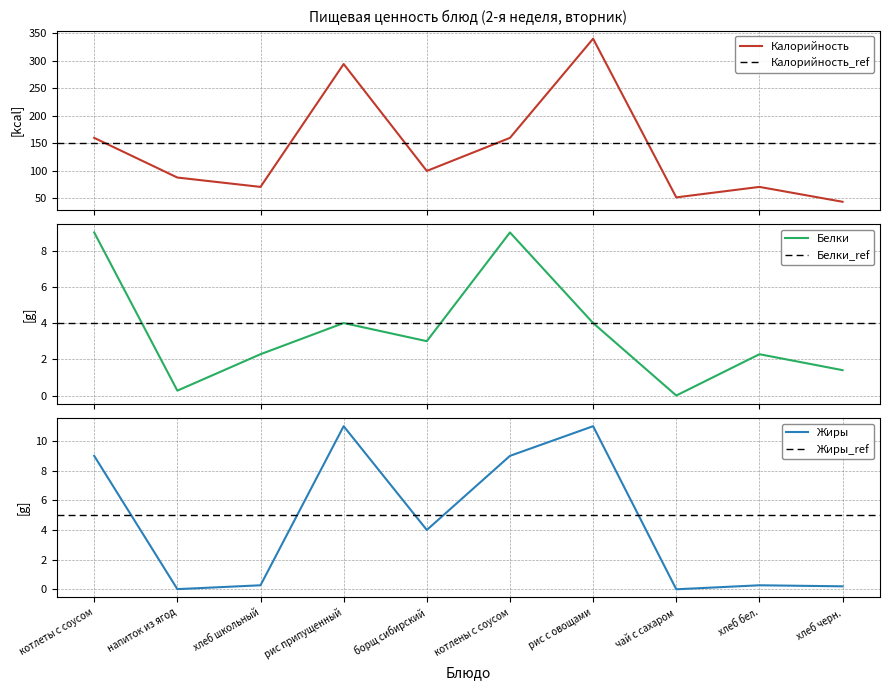

How many values in the Калорийность series exceed 100?

4